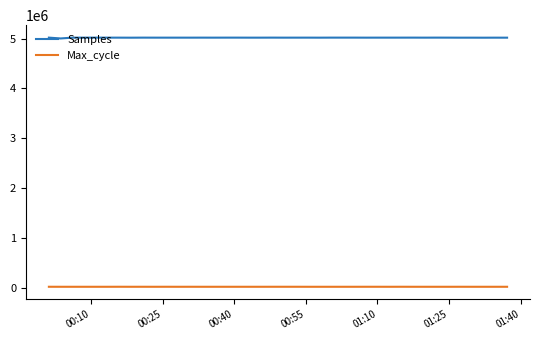

True or false: Samples and Max_cycle intersect in this chart.

False